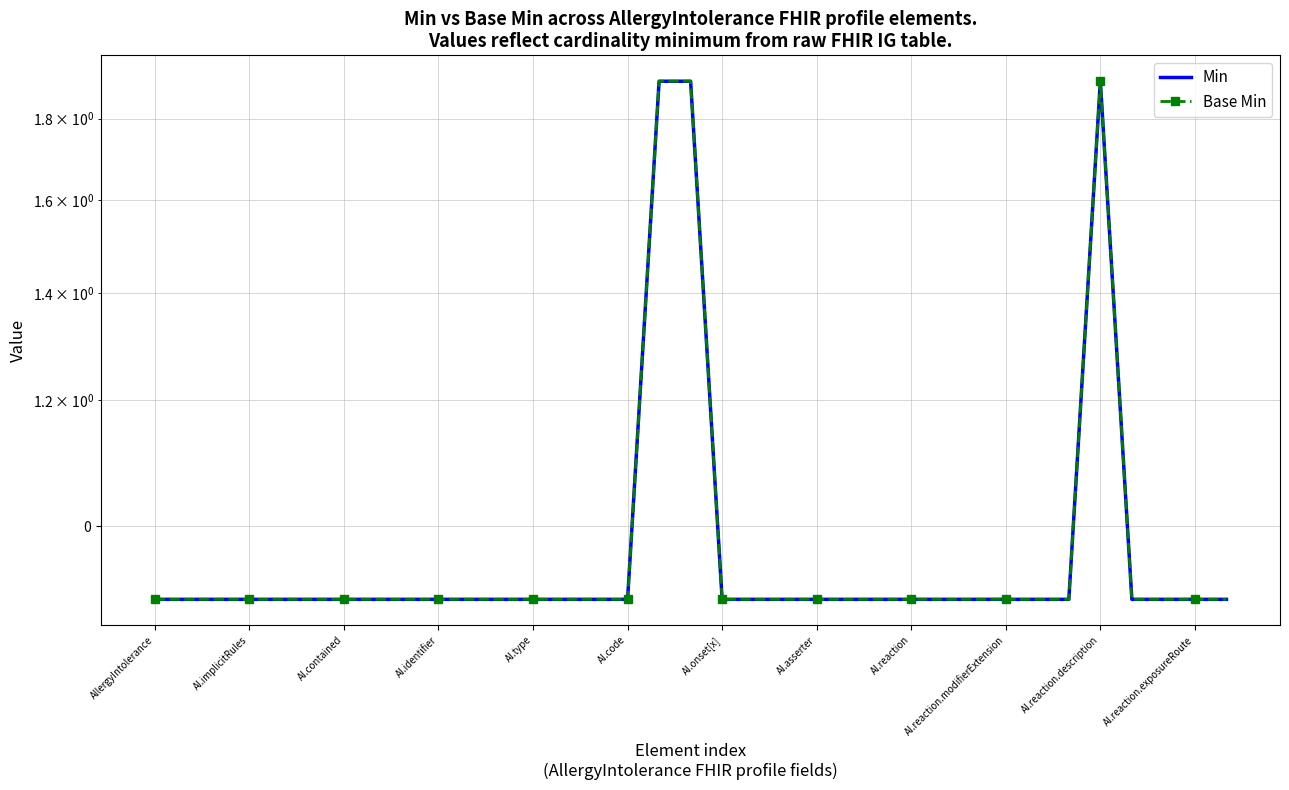

Reading left to right, what are all the values shown in this chart?

Min: 0.9	0.9	0.9	0.9	0.9	0.9	0.9	0.9	0.9	0.9	0.9	0.9	0.9	0.9	0.9	0.9	1.9	1.9	0.9	0.9	0.9	0.9	0.9	0.9	0.9	0.9	0.9	0.9	0.9	0.9	1.9	0.9	0.9	0.9	0.9
Base Min: 0.9	0.9	0.9	0.9	0.9	0.9	0.9	0.9	0.9	0.9	0.9	0.9	0.9	0.9	0.9	0.9	1.9	1.9	0.9	0.9	0.9	0.9	0.9	0.9	0.9	0.9	0.9	0.9	0.9	0.9	1.9	0.9	0.9	0.9	0.9